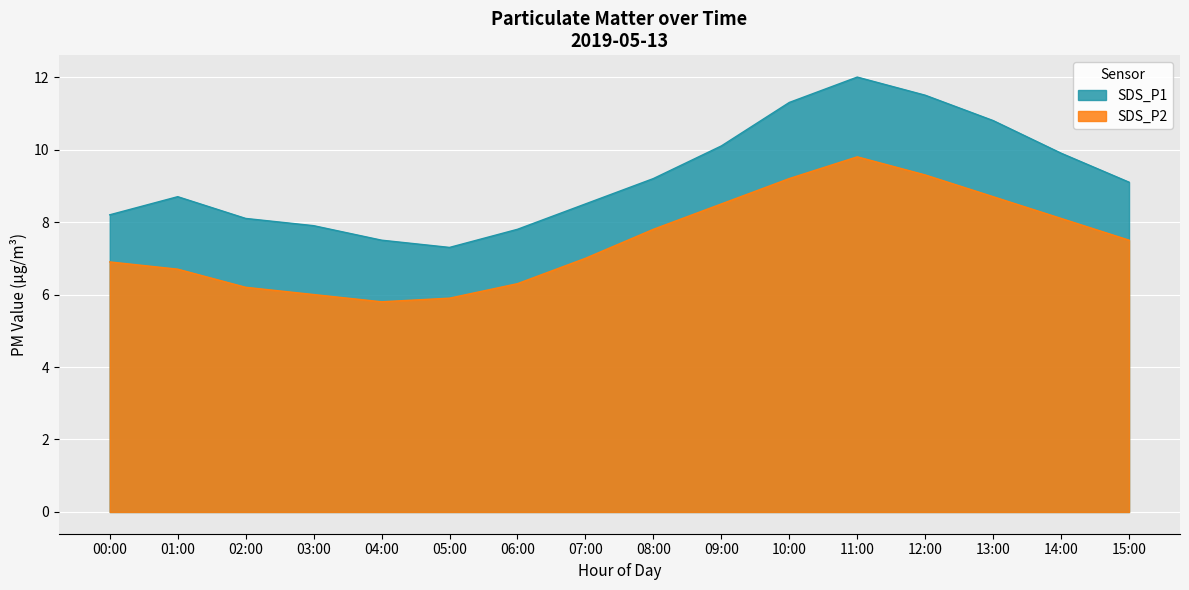

List the series in order of their overall mean, highest first.

SDS_P1, SDS_P2